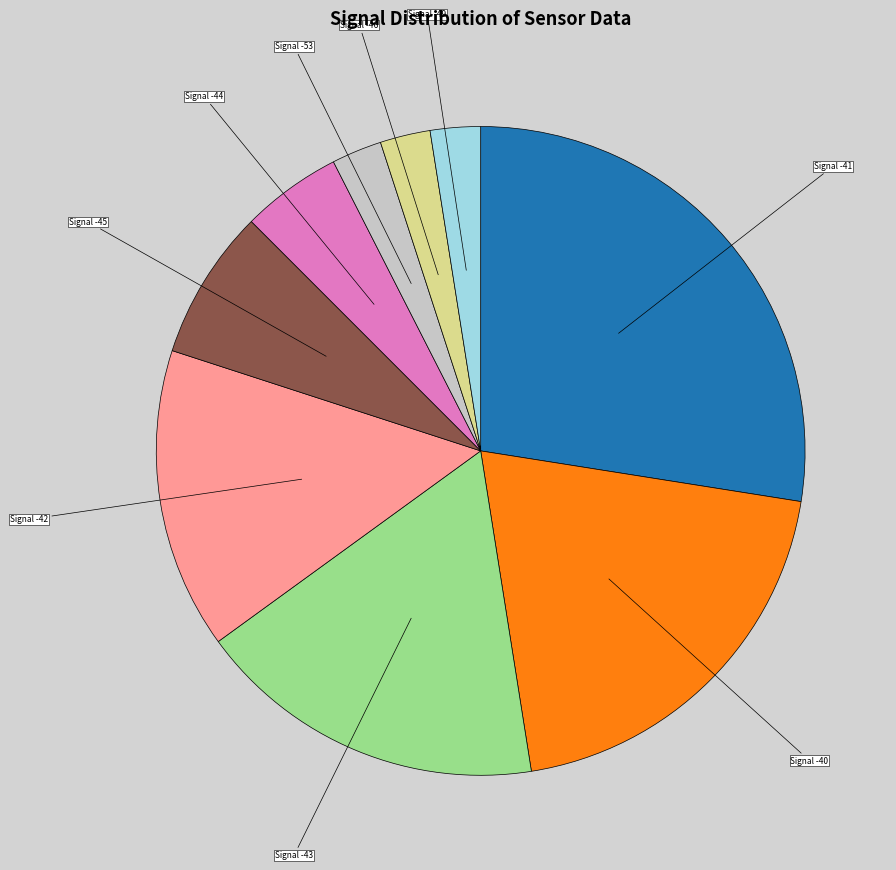

Is there any slice that represents more than half of the pie?

No